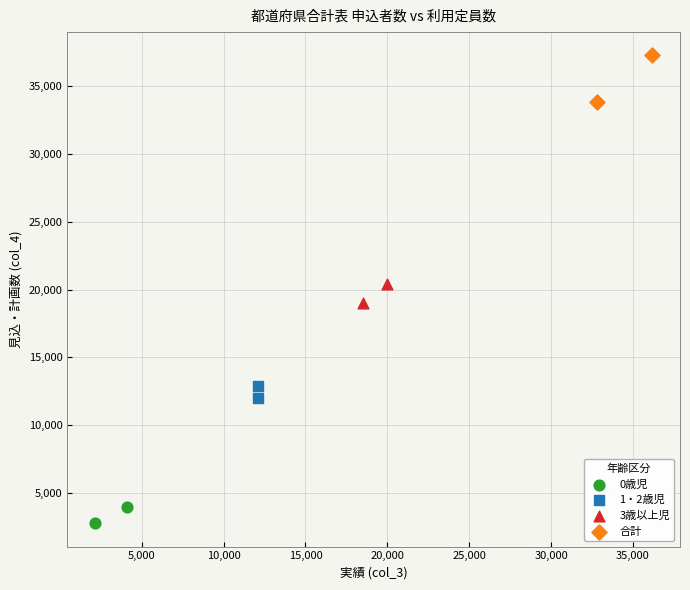

What are all the series names shown in the legend?

0歳児, 1・2歳児, 3歳以上児, 合計